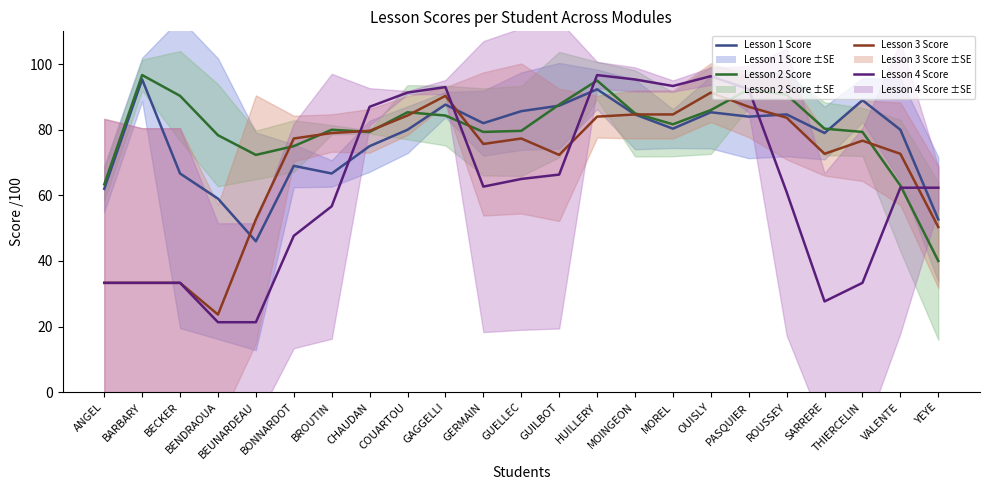

What position from the right is CHAUDAN?

16